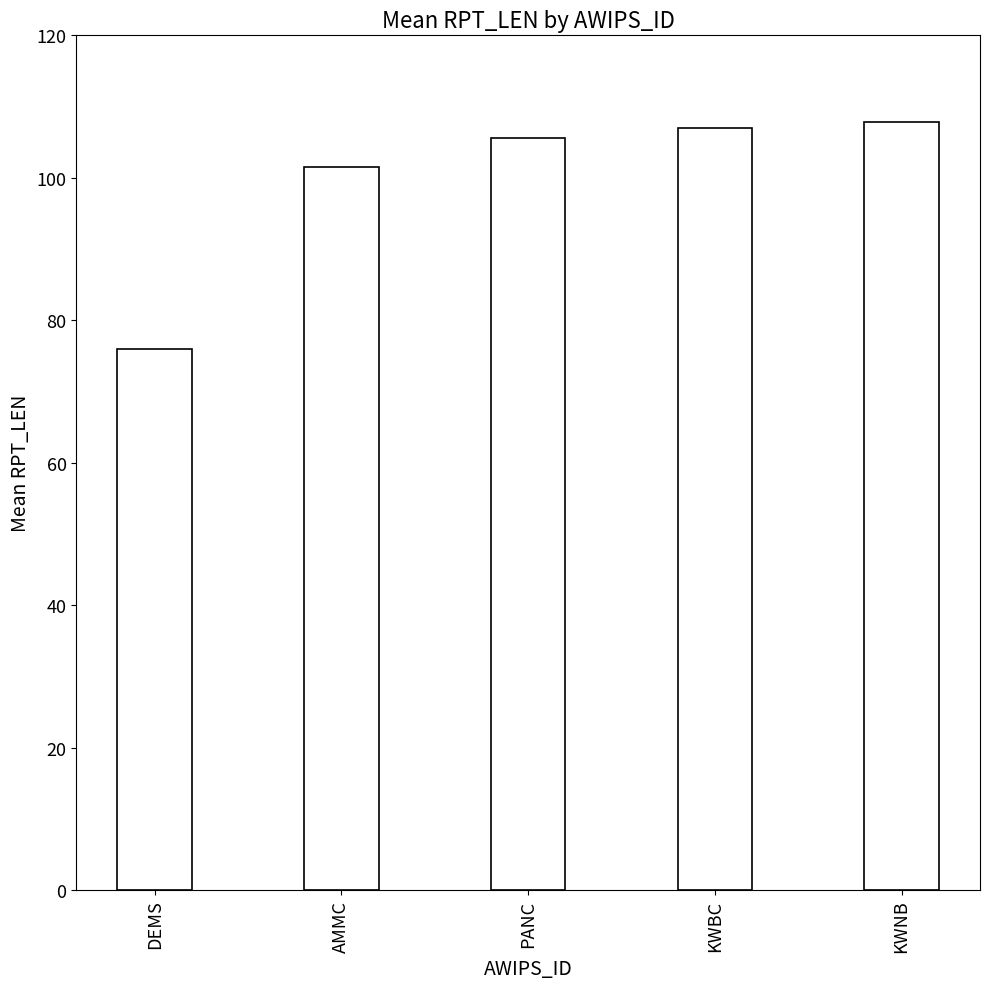

What is the minimum value shown in the chart?

76.0